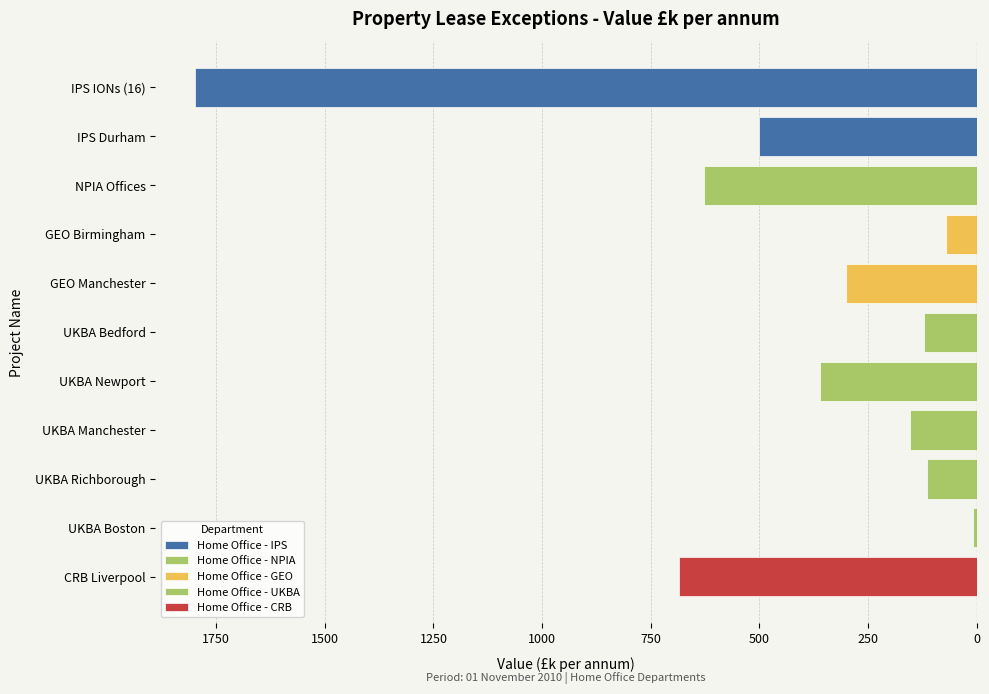

What is the difference between the maximum and minimum values?

1793